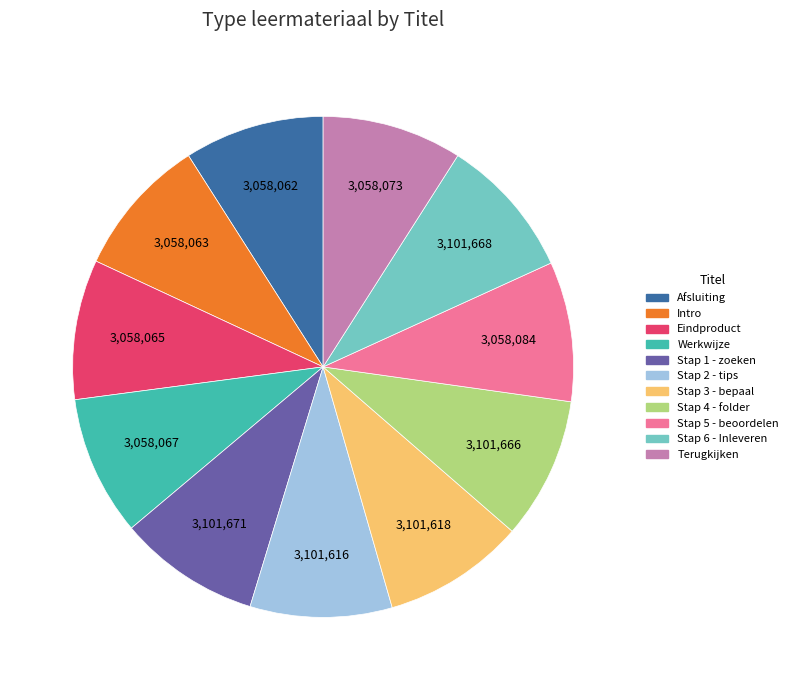

What is the ratio of the value at Stap 4 - folder to the value at Werkwijze?

1.0